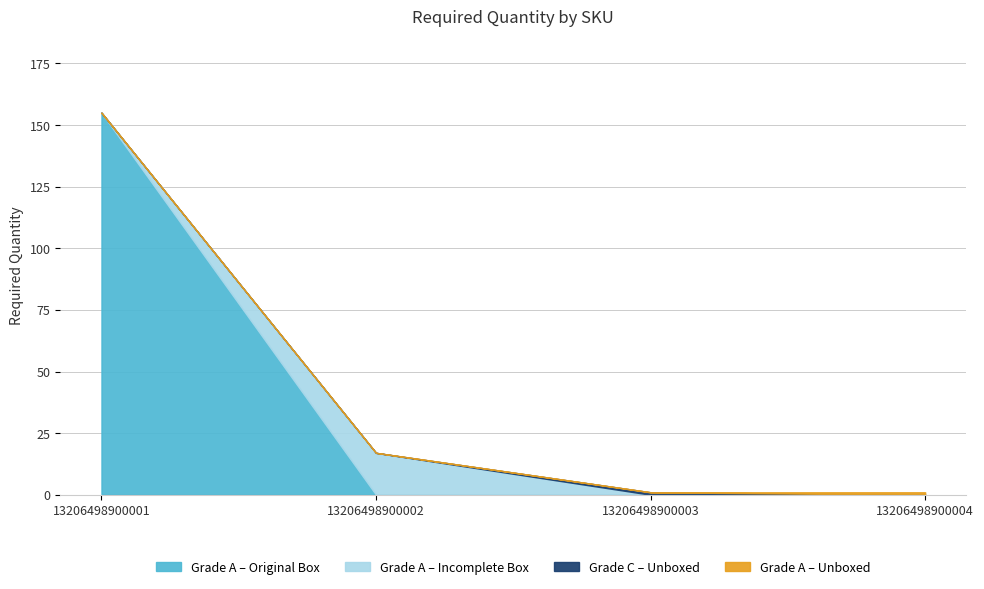

What is the sum of the values at 13206498900002 and 13206498900003?

18